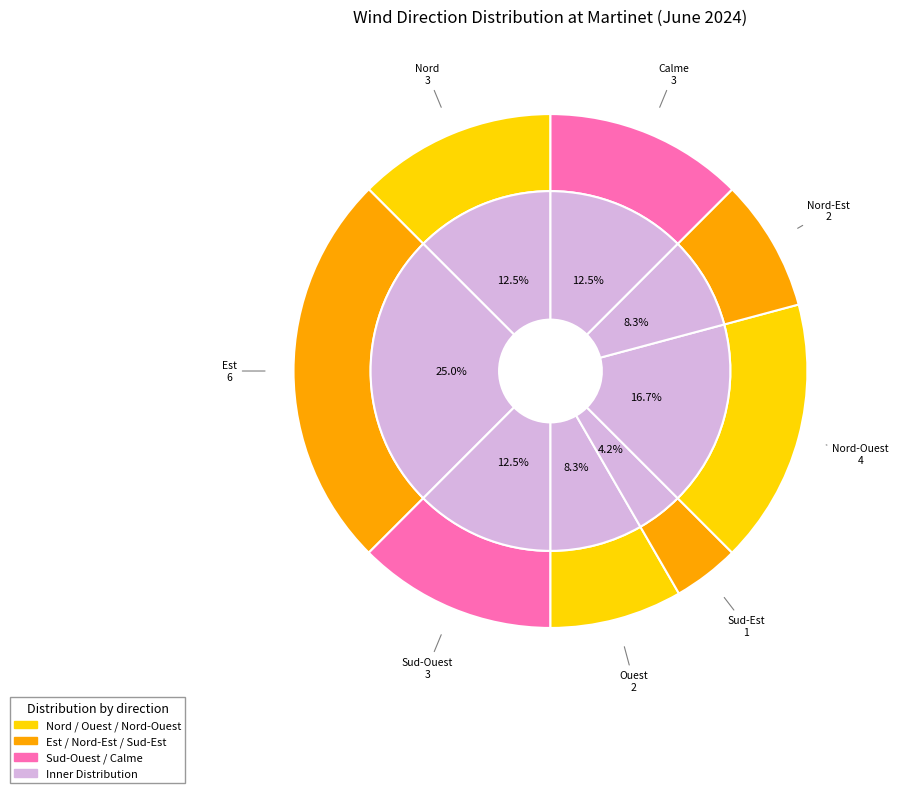

Does Sud-Ouest represent more than half of the total?

No